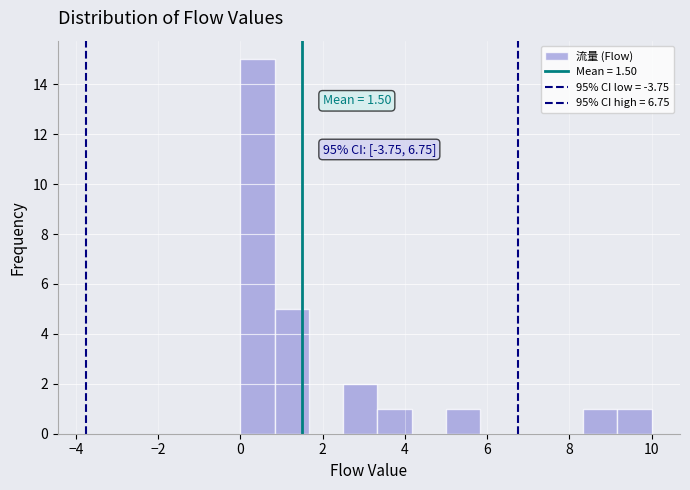

Which range on the x-axis has the tallest bar?

0.0 to 0.8